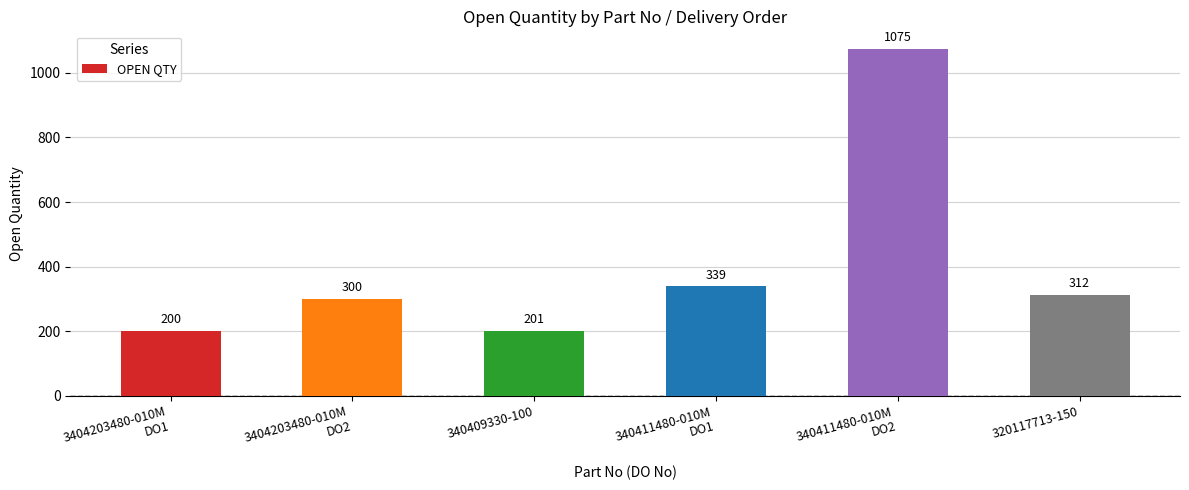

Does the chart contain stacked bars?

No